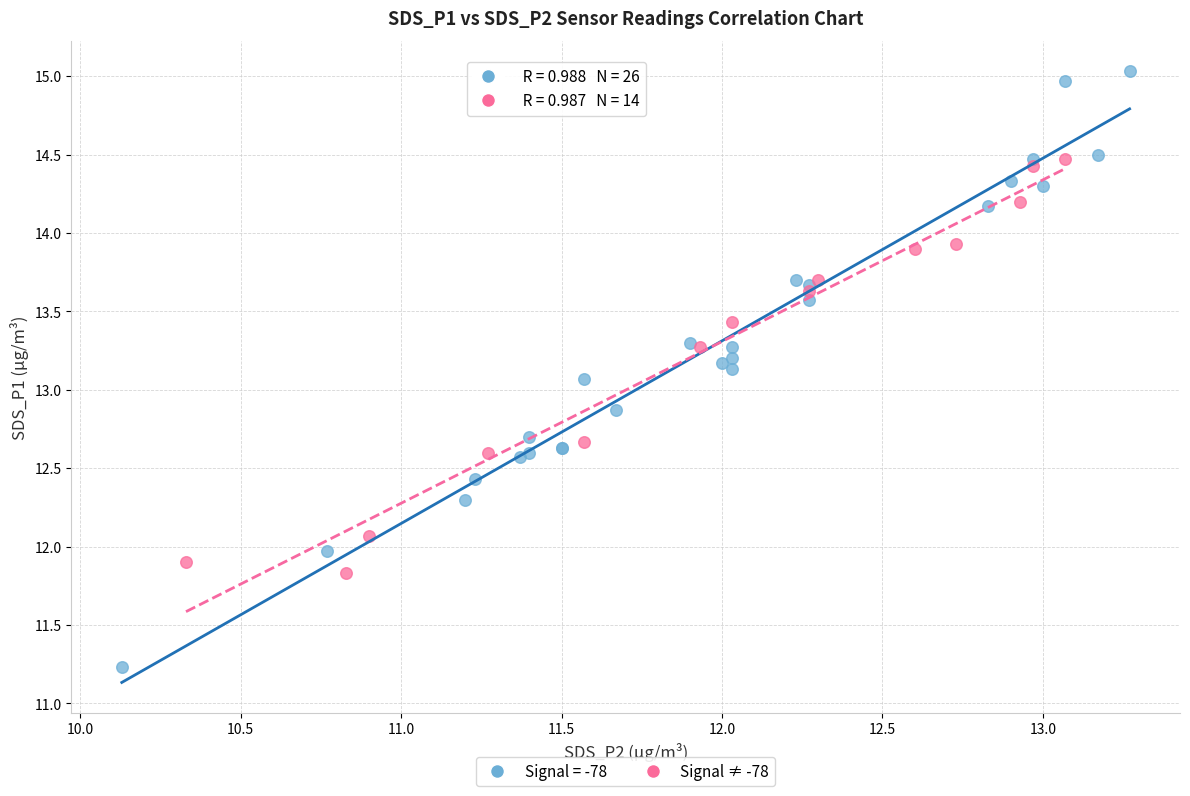

Which series reaches the minimum Y coordinate?

Signal = -78